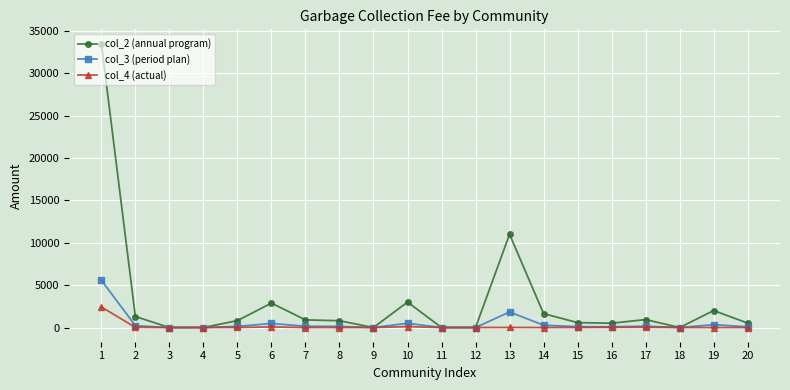

What is the difference between the maximum and minimum values in the col_2 (annual program) series?

33500.0